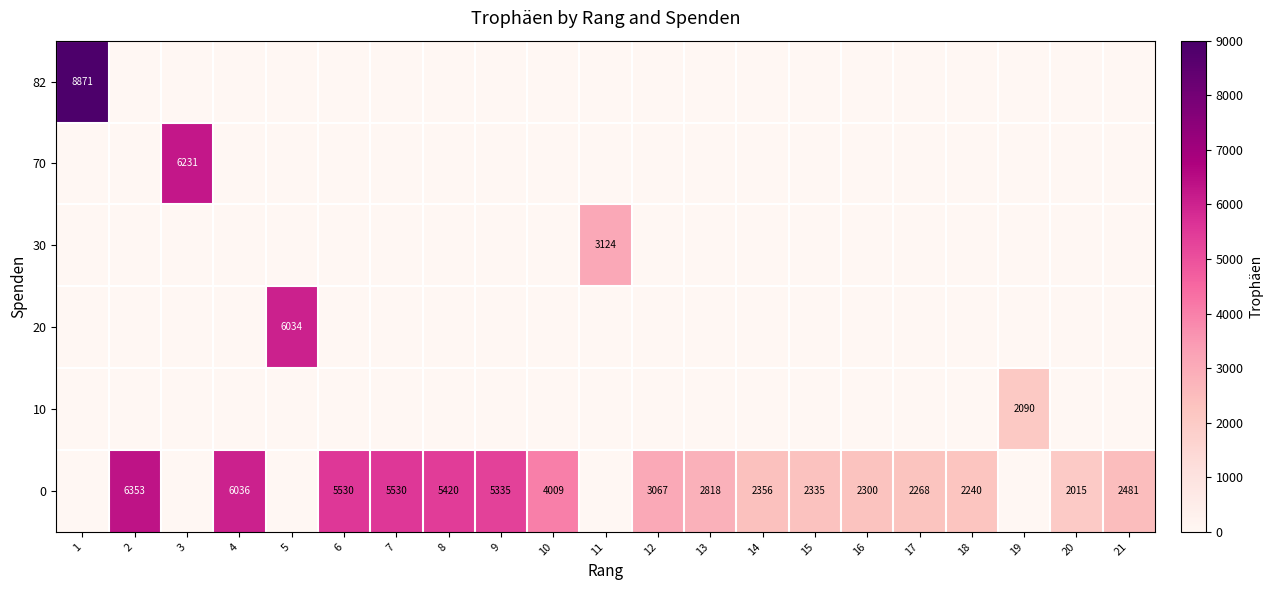

List the series in order of their peak value, highest first.

row_0, row_5, row_1, row_3, row_2, row_4